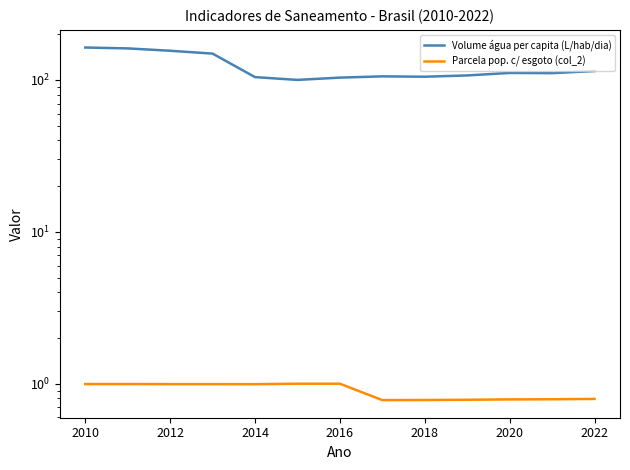

The Volume de agua consumida per capita (L/hab/dia) series shows 163.6 at 2010. True or false?

True